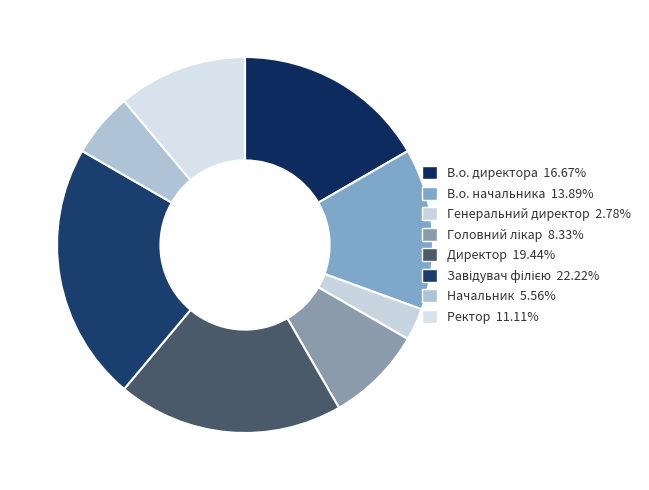

Which category has the smallest portion of the pie?

Генеральний директор